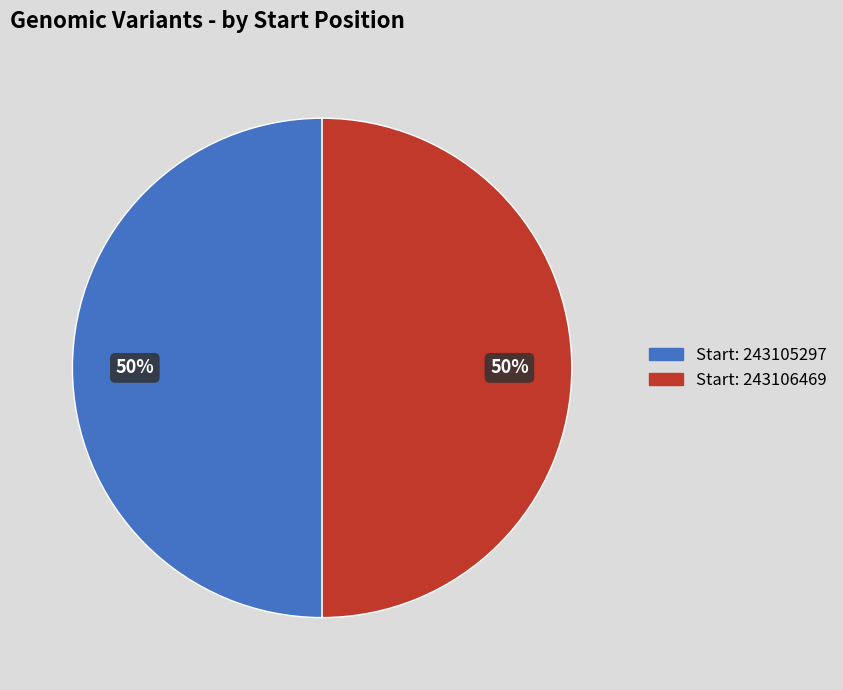

Count the number of slices in the pie.

2